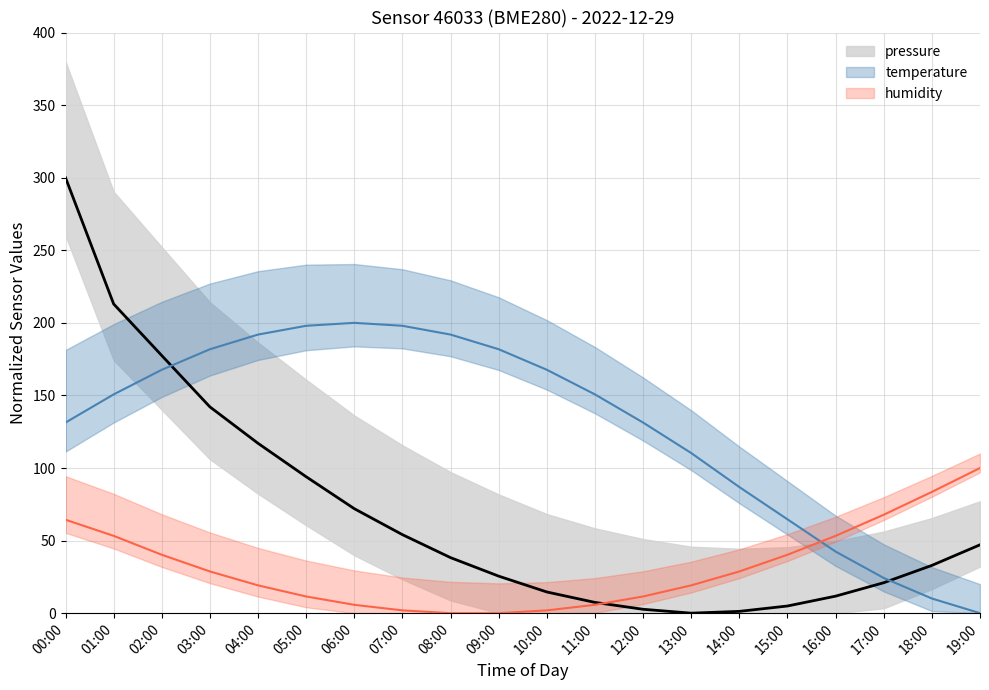

What position from the left is 15:00?

16